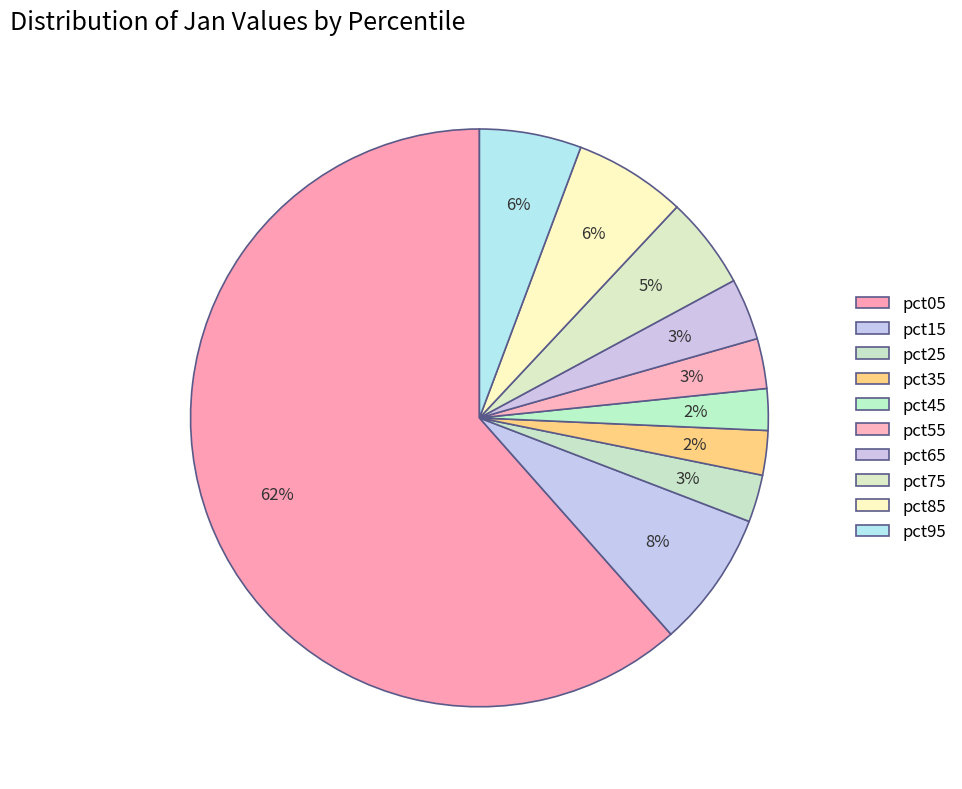

Which has a higher value, pct25 or pct65?

pct65